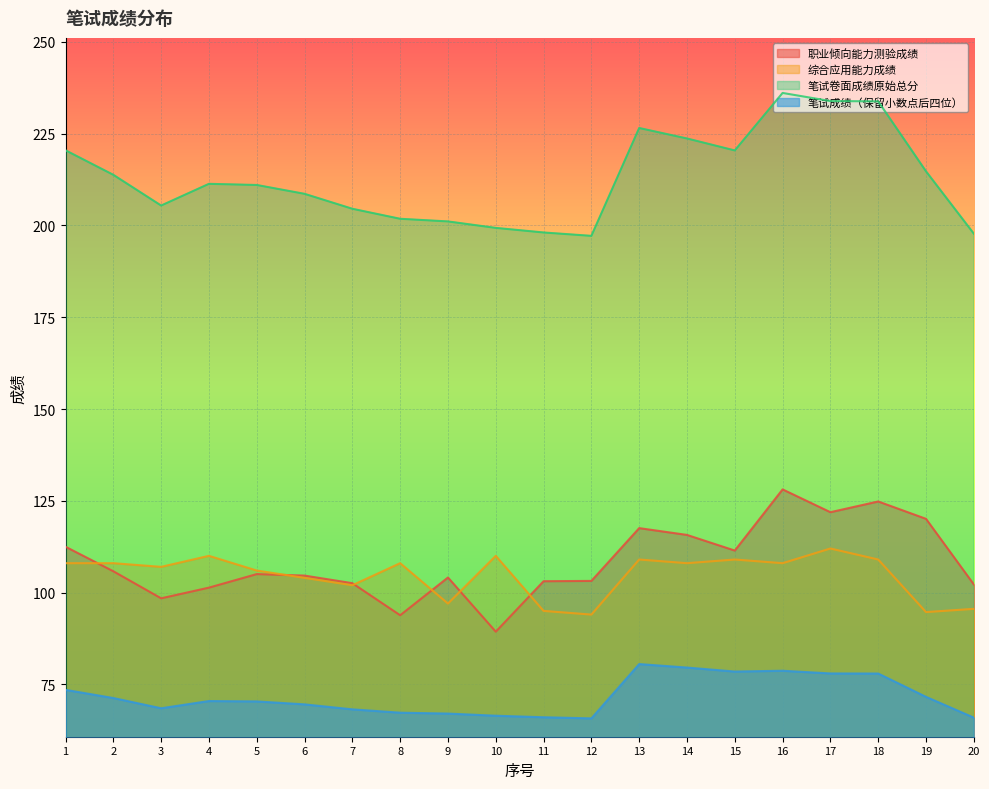

Reading right to left, extract all data points from this chart.

职业倾向能力测验成绩: 20=102.2	19=120.1	18=124.8	17=121.9	16=128.1	15=111.4	14=115.7	13=117.5	12=103.2	11=103.1	10=89.3	9=104.1	8=93.8	7=102.5	6=104.6	5=105.0	4=101.3	3=98.4	2=105.8	1=112.5
综合应用能力成绩: 20=95.6	19=94.7	18=109.0	17=112.0	16=108.0	15=109.0	14=108.0	13=109.0	12=94.0	11=95.0	10=110.0	9=97.0	8=108.0	7=102.0	6=104.0	5=106.0	4=110.0	3=107.0	2=108.0	1=108.0
笔试卷面成绩原始总分: 20=197.8	19=214.8	18=233.8	17=233.9	16=236.1	15=220.4	14=223.7	13=226.6	12=197.2	11=198.1	10=199.3	9=201.1	8=201.8	7=204.6	6=208.6	5=211.0	4=211.3	3=205.4	2=213.8	1=220.5
笔试成绩（保留小数点后四位）: 20=65.9	19=71.6	18=77.9	17=78.0	16=78.7	15=78.5	14=79.6	13=80.5	12=65.7	11=66.0	10=66.4	9=67.0	8=67.3	7=68.2	6=69.5	5=70.3	4=70.4	3=68.5	2=71.3	1=73.5